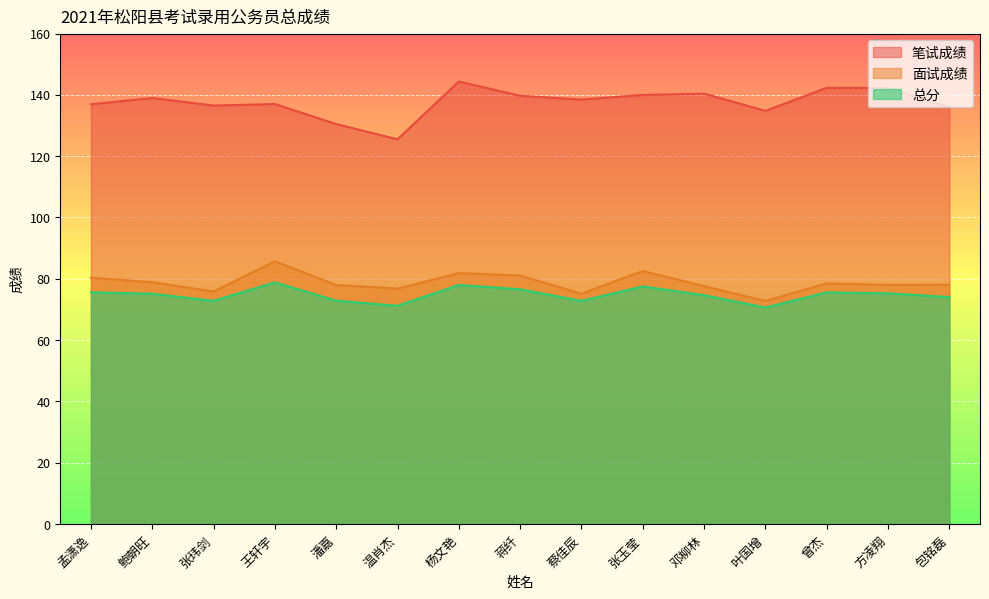

What is the difference between the maximum and minimum values in the 笔试成绩 series?

18.8